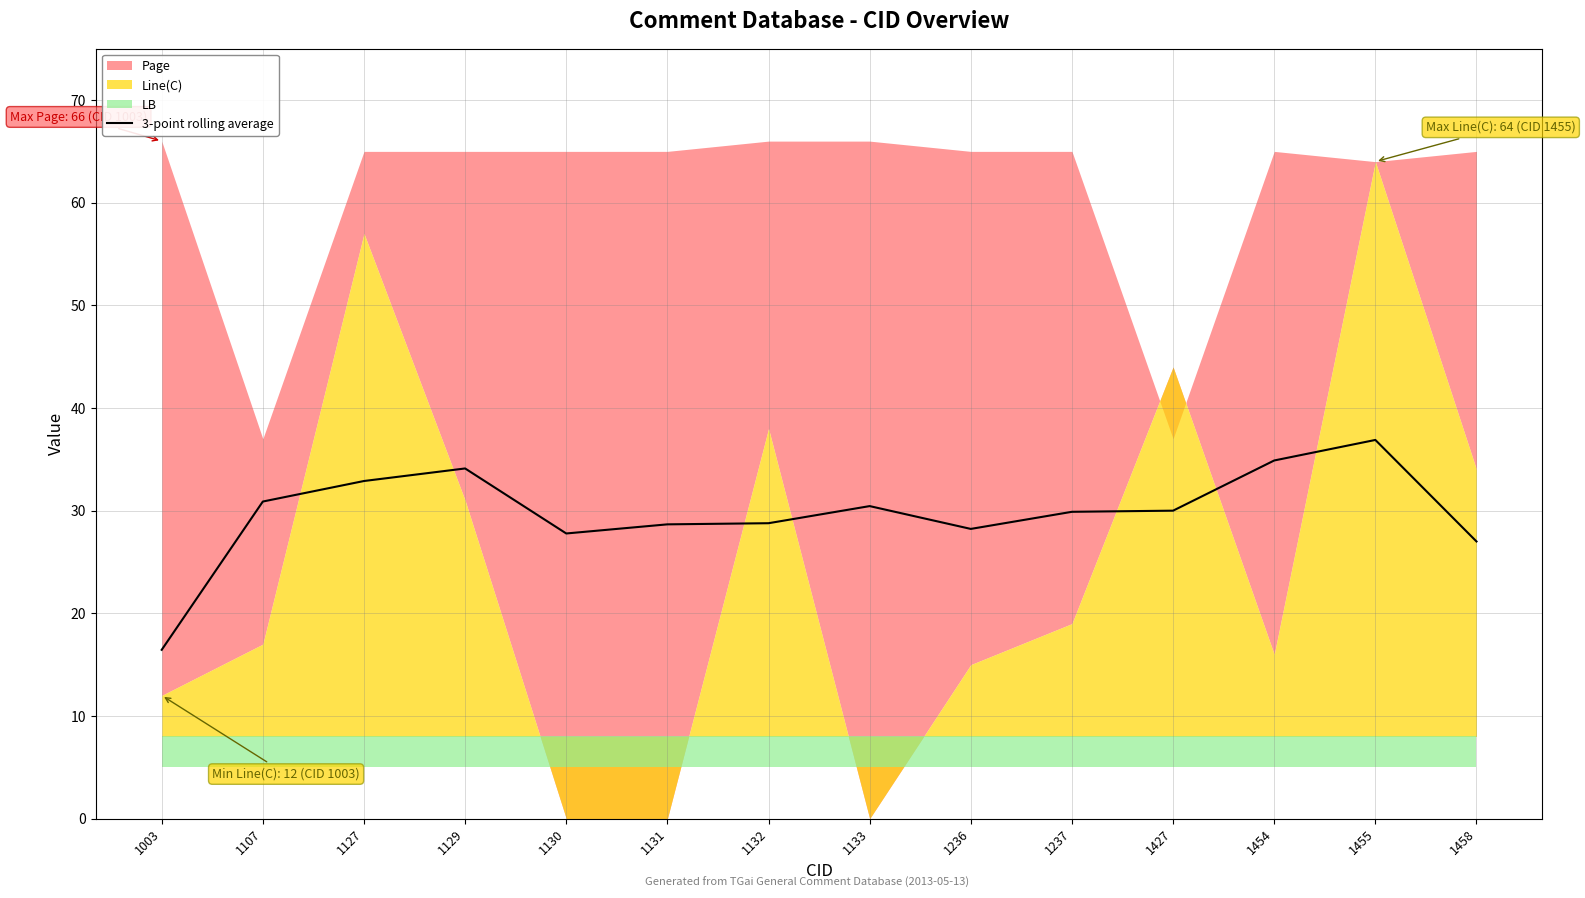

Which category has the lowest value in the 3-point rolling average series?

1003